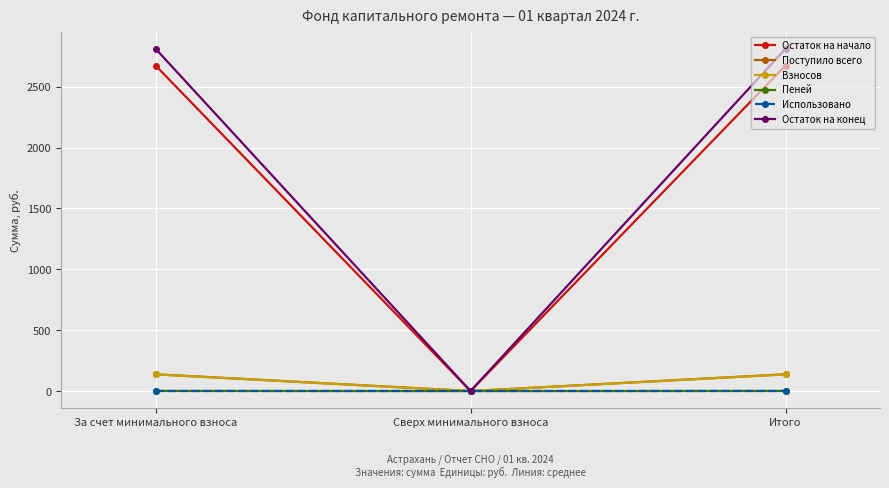

What is the difference between the maximum and minimum values in the Взносов series?

136.7